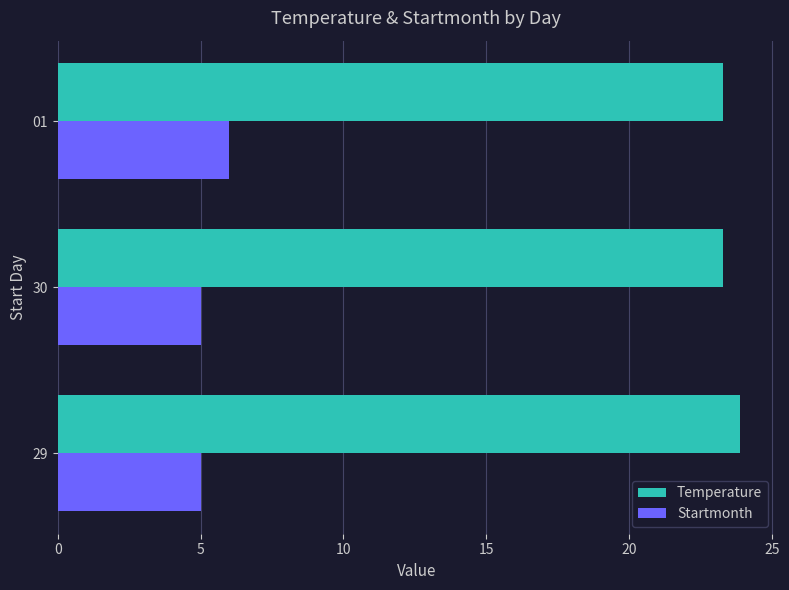

The value of Startmonth at 30 is 5.0. True or false?

True